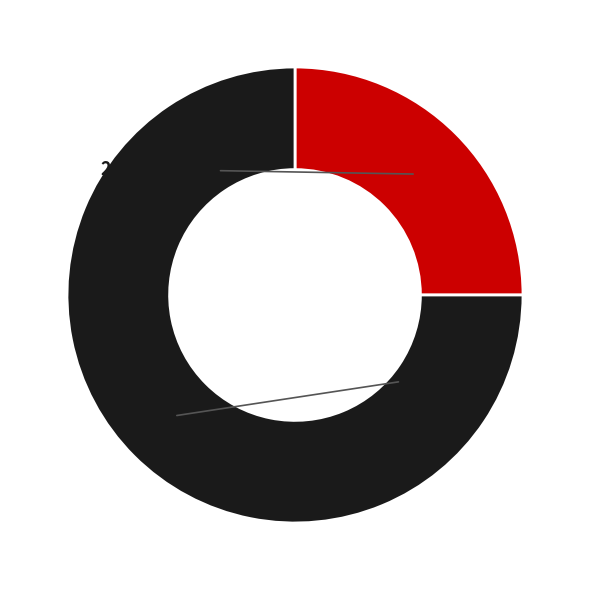

How many slices are in this pie chart?

2